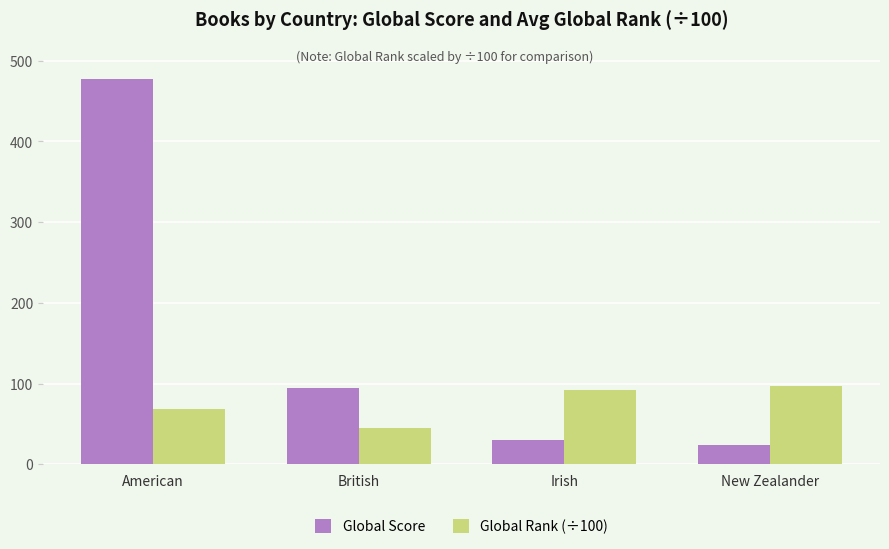

The value of Global Rank (÷100) at Irish is 137.2. True or false?

False